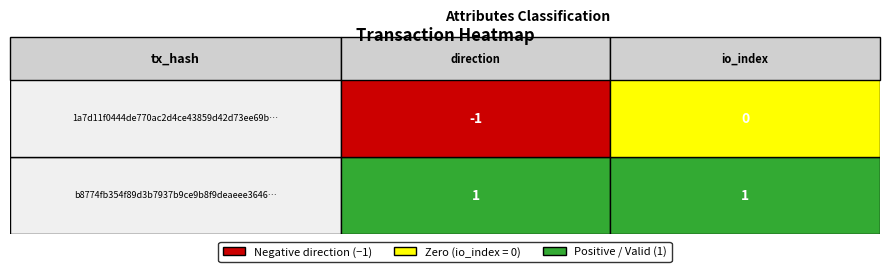

How many categories are shown in the chart?

2